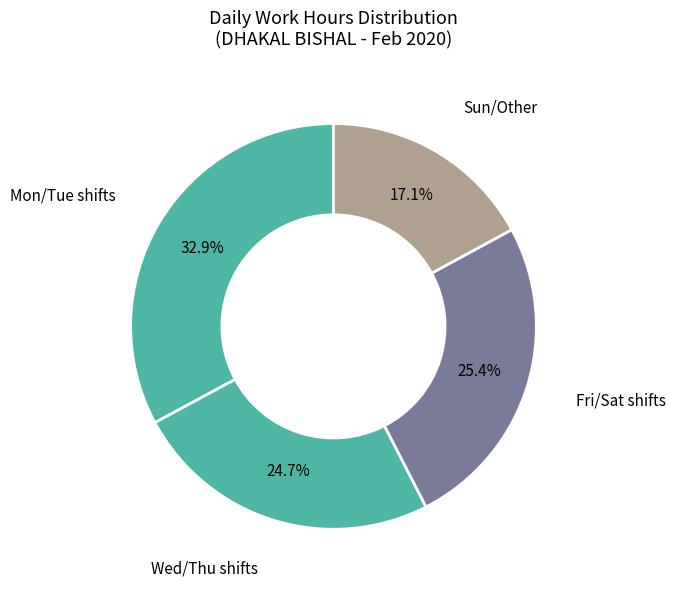

How many slices are in this pie chart?

4